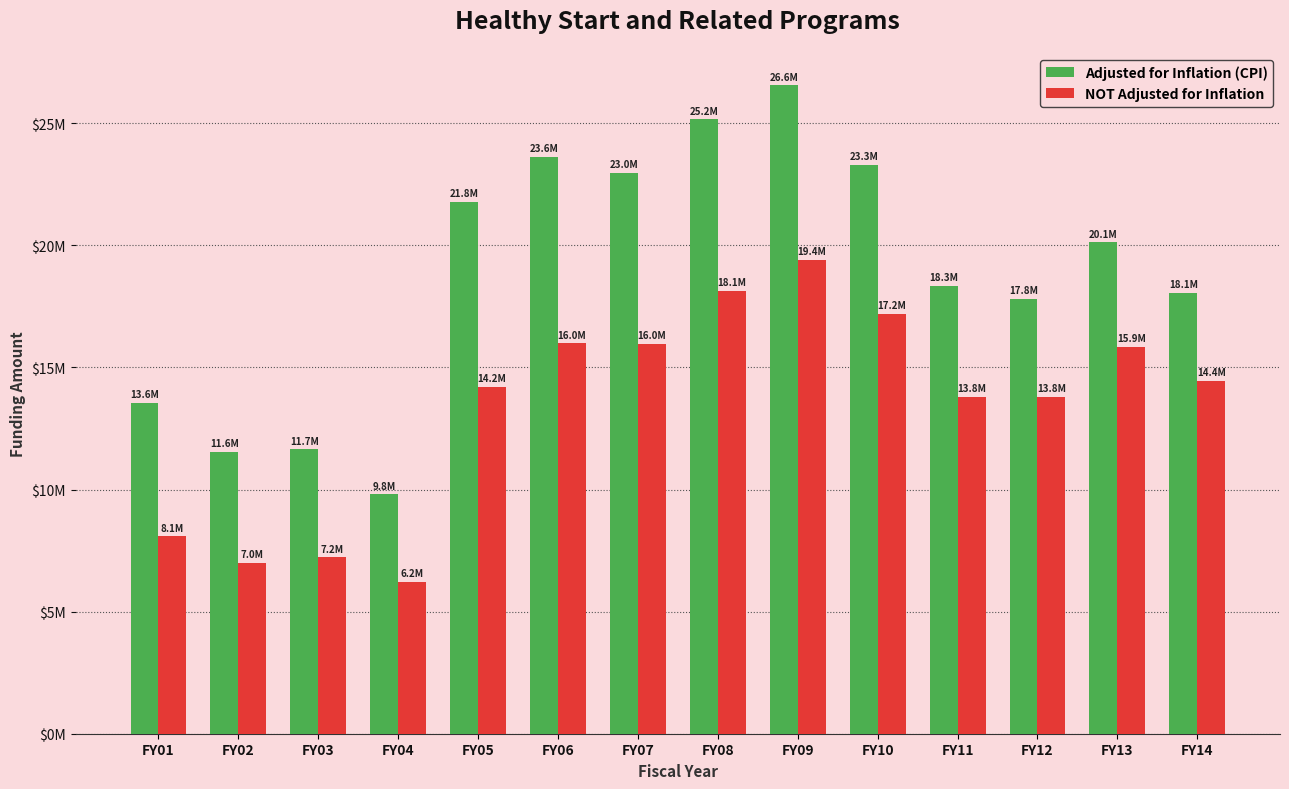

What are all the series names shown in the legend?

Adjusted for Inflation (CPI), NOT Adjusted for Inflation